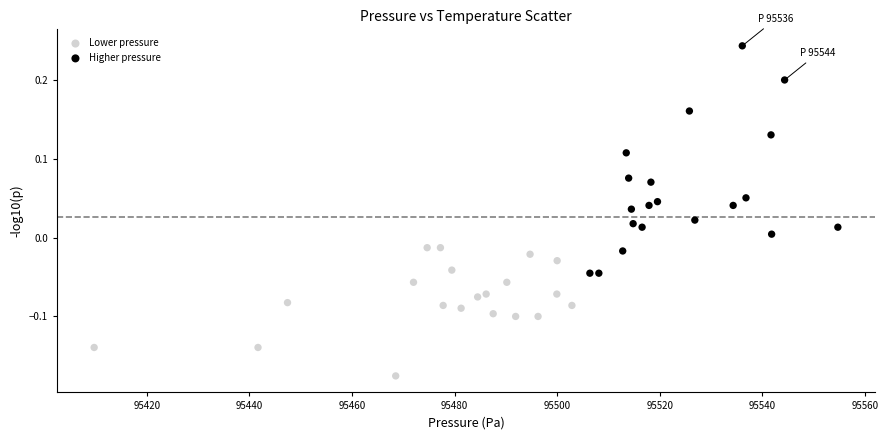

Which series has the largest Y range (max minus min)?

Higher pressure